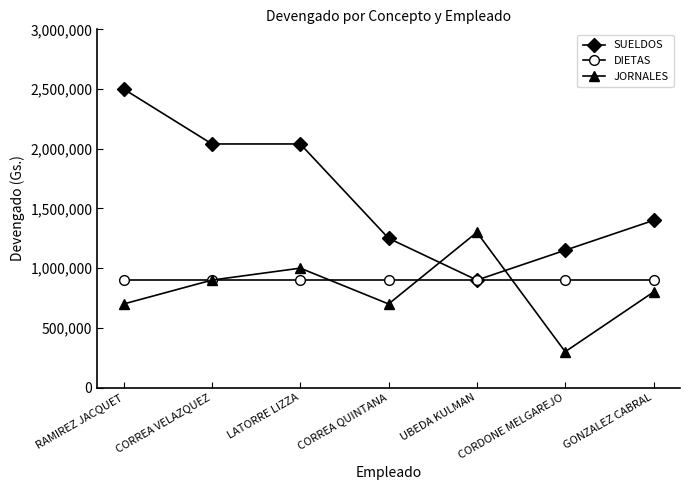

Which series has the largest total across all categories?

SUELDOS